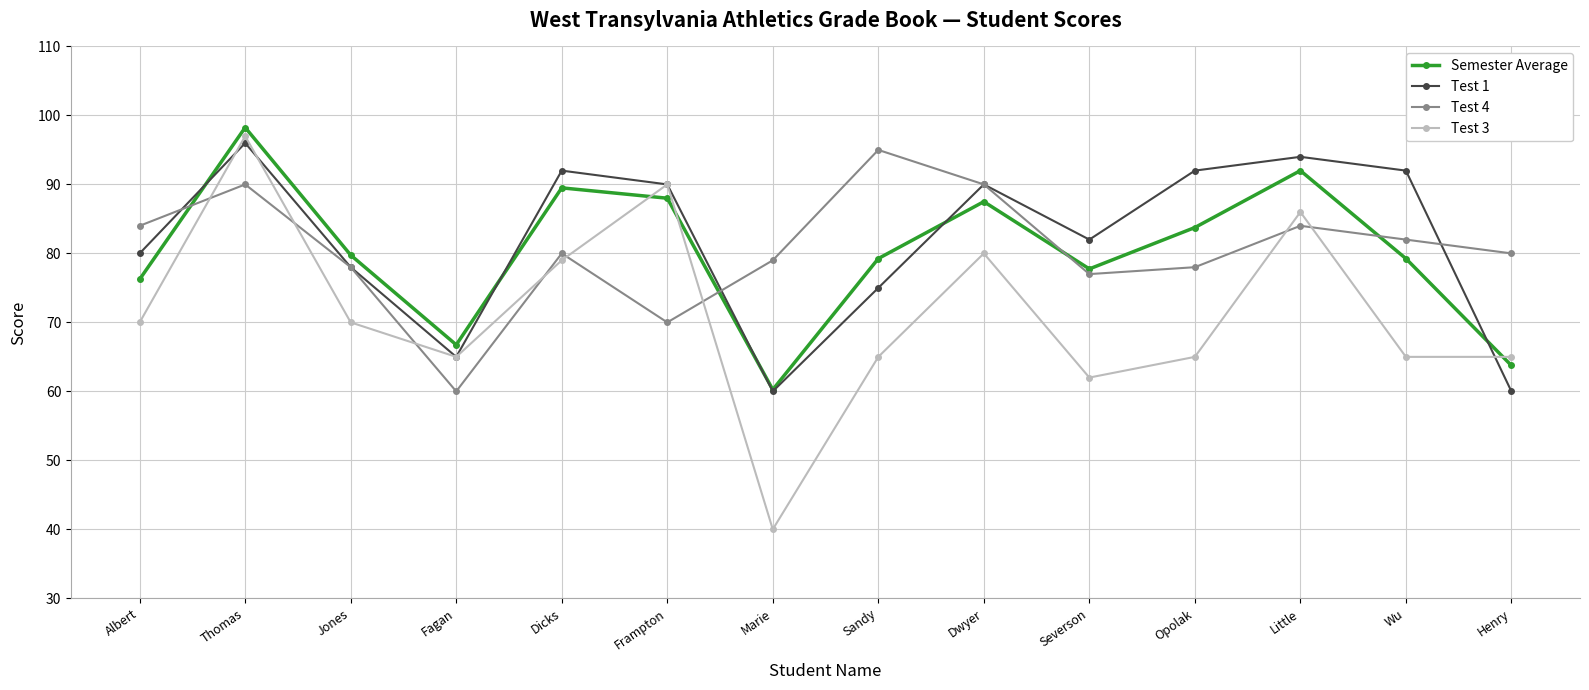

What is the spread (max minus min) of values at Frampton?

20.0